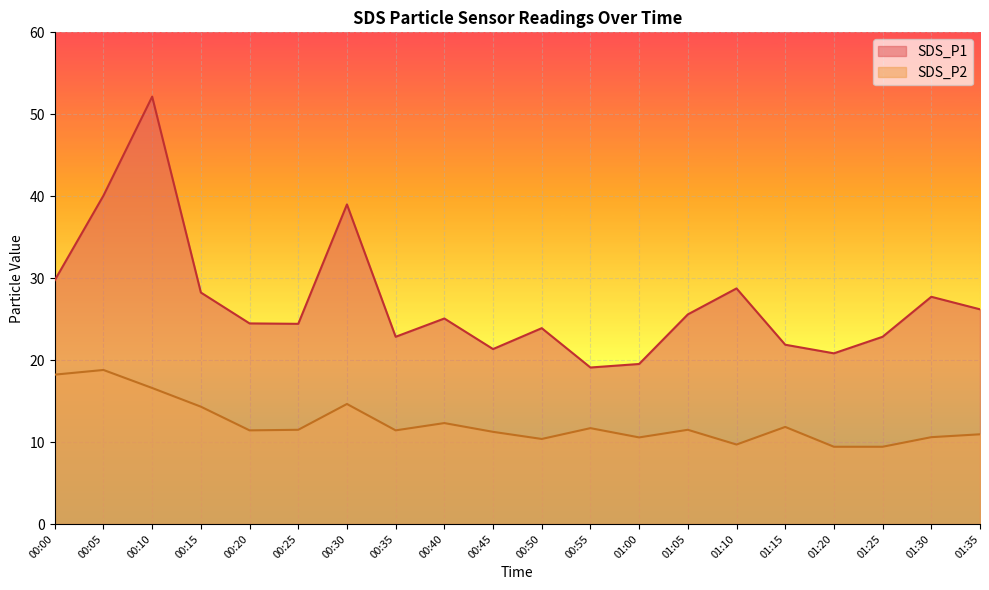

Which series has the largest total across all categories?

SDS_P1